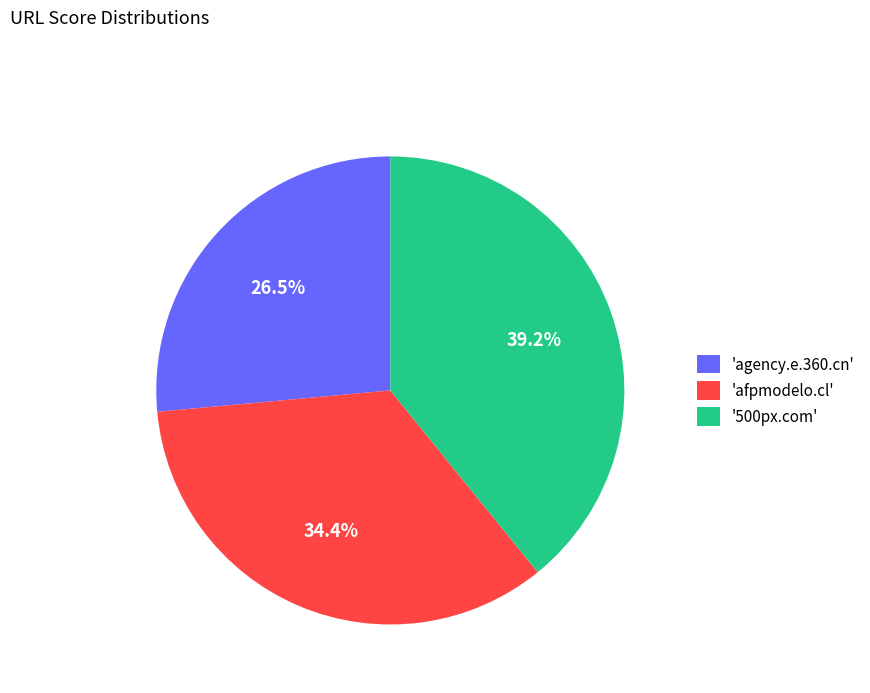

How many slices are in this pie chart?

3